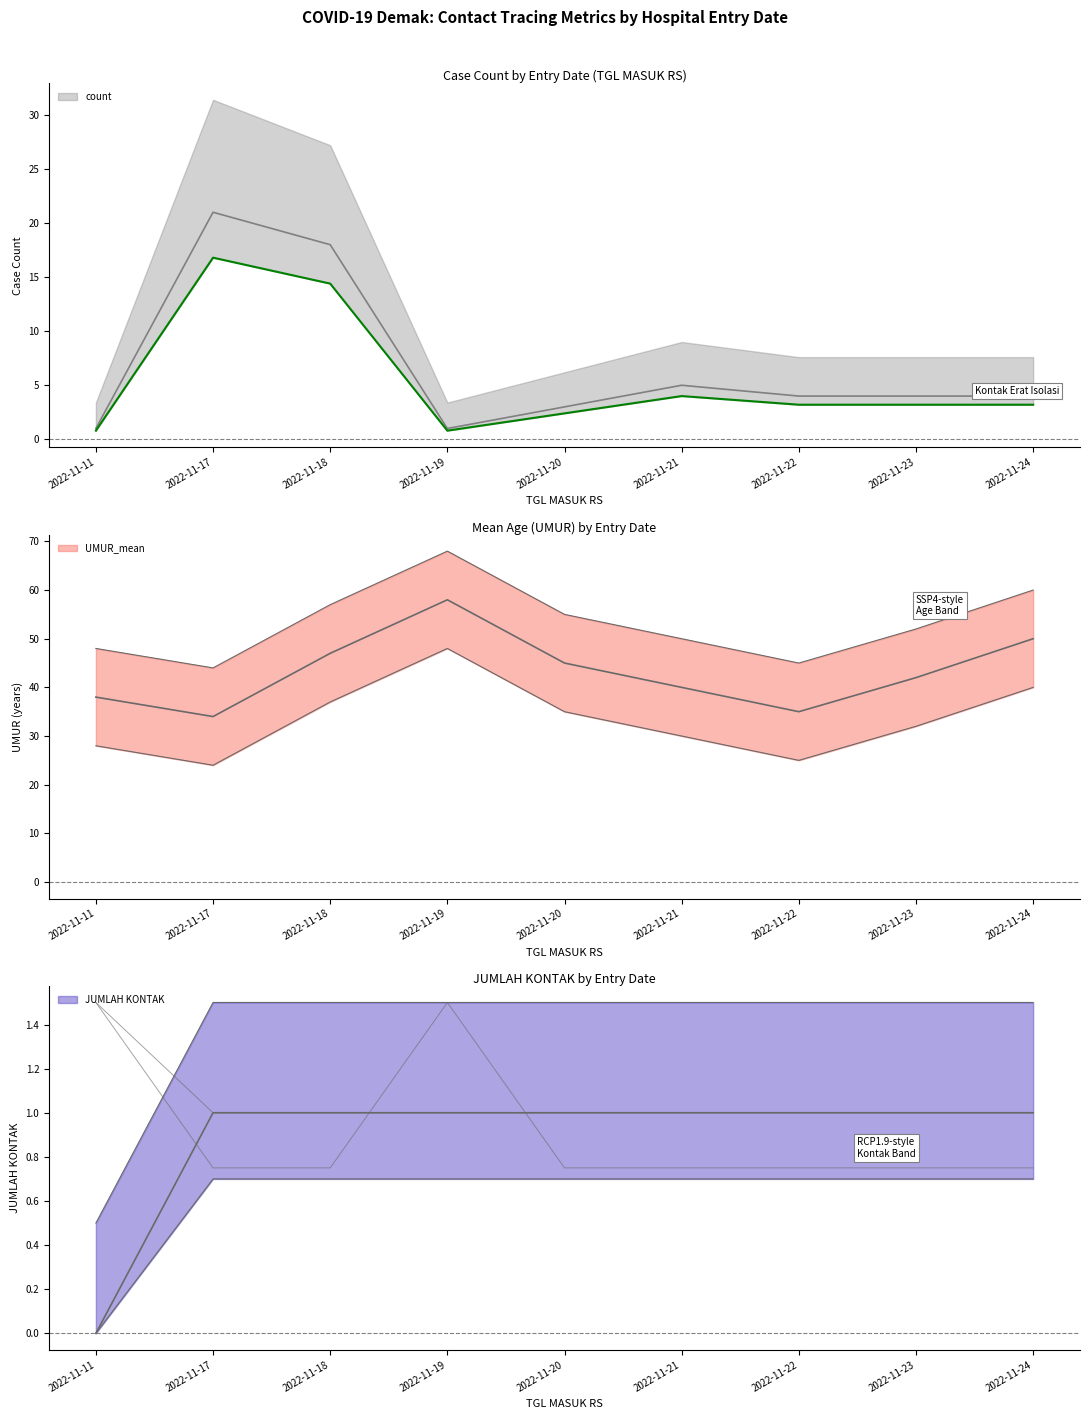

What is the difference between the UMUR_mean values at 2022-11-11 and 2022-11-21?

2.0